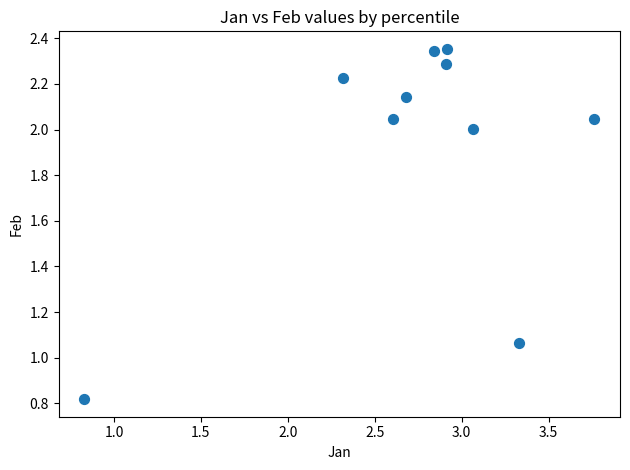

What is the average X value?

2.7